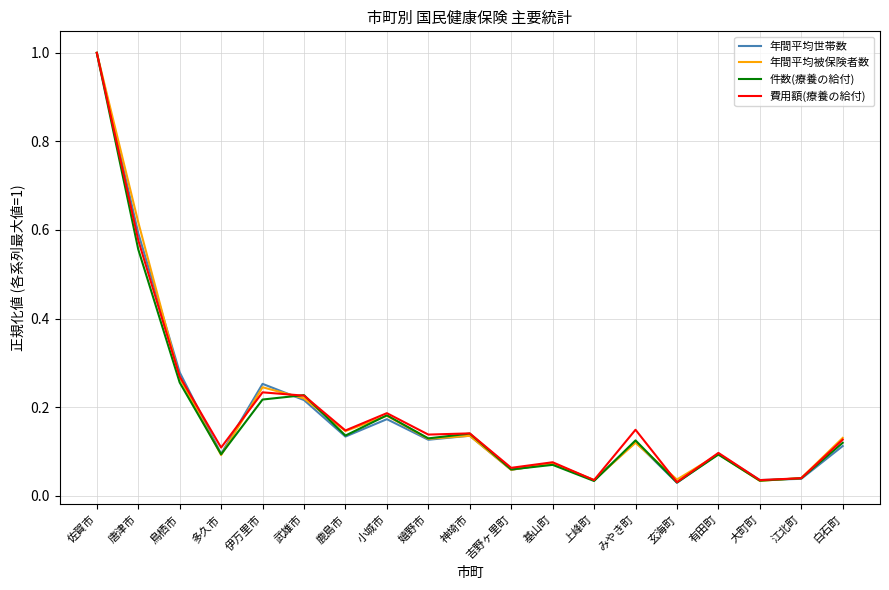

The 年間平均被保険者数 series shows 0.1 at 多久市. True or false?

True